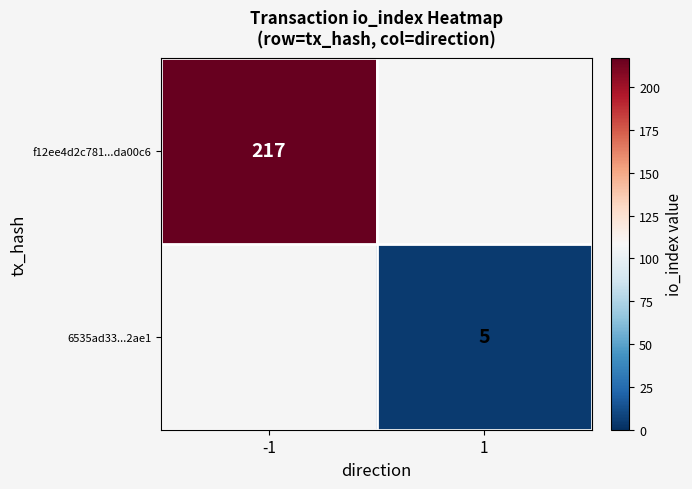

Is it true that f12ee4d2c781...da00c6 equals 217 at -1?

True